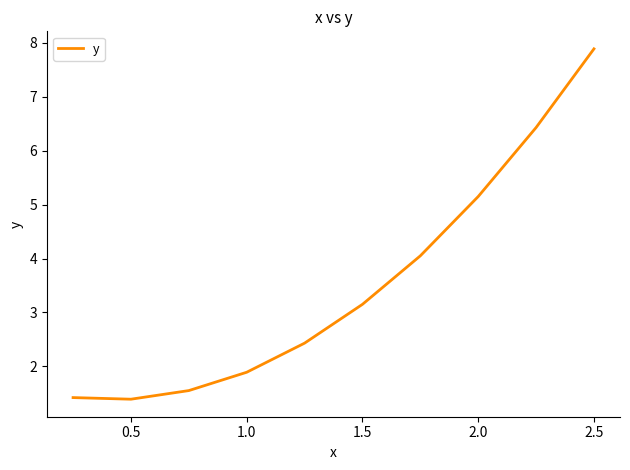

How many values are below 3?

5